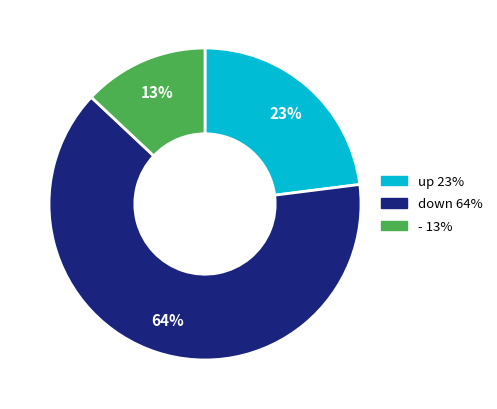

Do - and up together represent more than half of the pie?

No